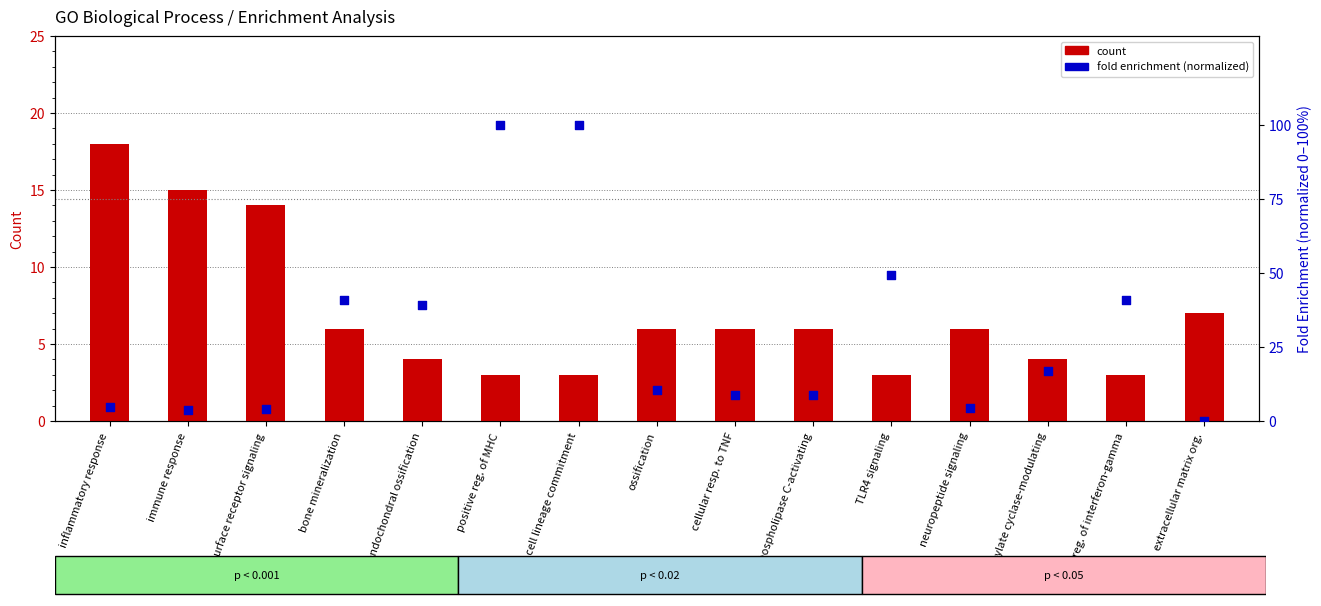

Which series has the largest total across all categories?

fold enrichment (normalized)